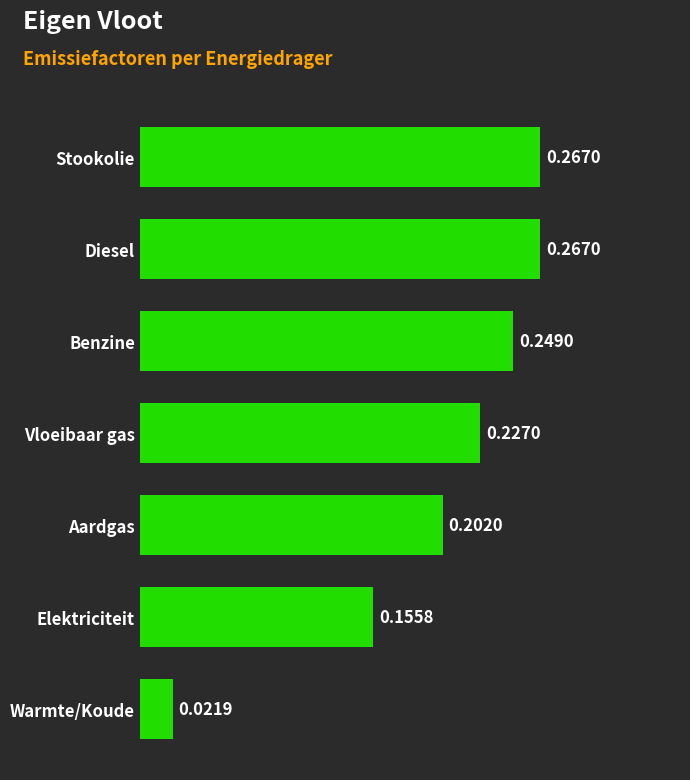

What is the sum of the values at Vloeibaar gas and Aardgas?

0.4